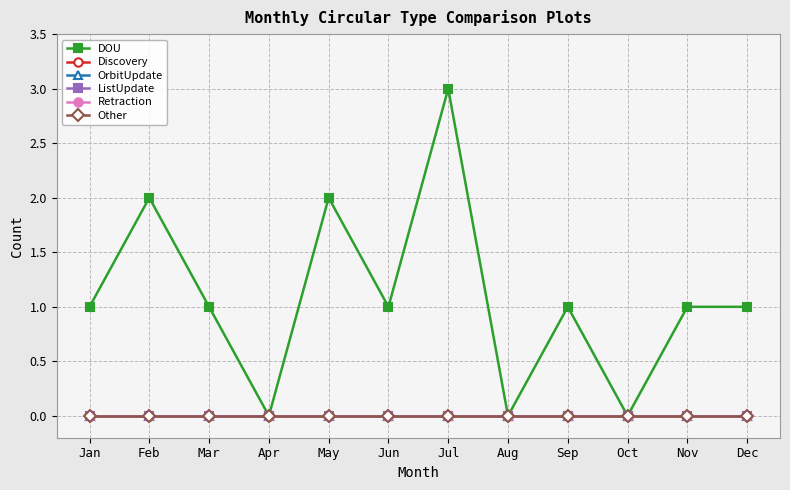

Does the chart display data point markers on the line(s)?

Yes